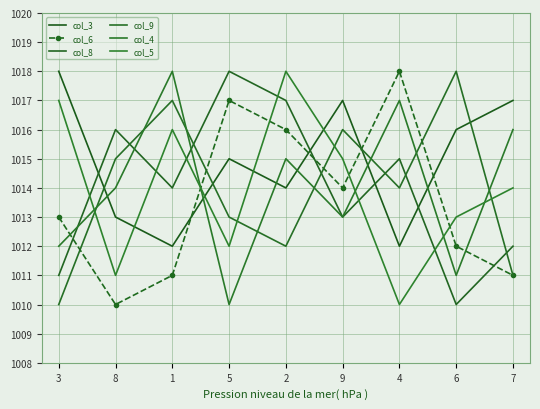

What position from the right is 7?

1